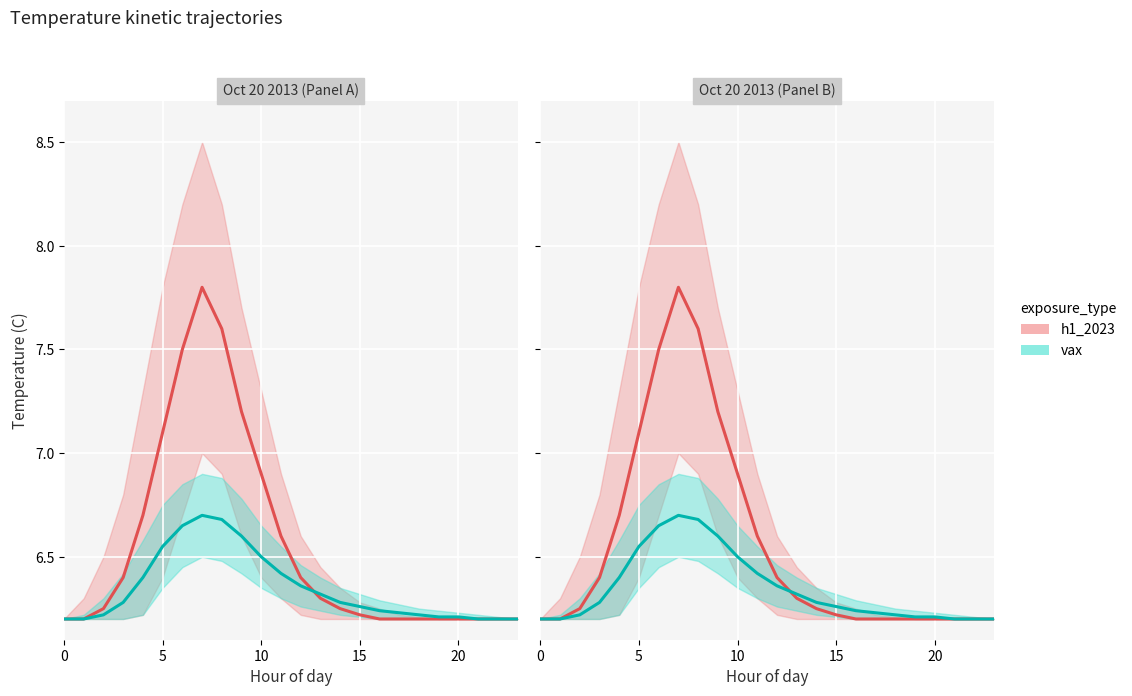

How many intersections are there between vax and h1_2023?

1